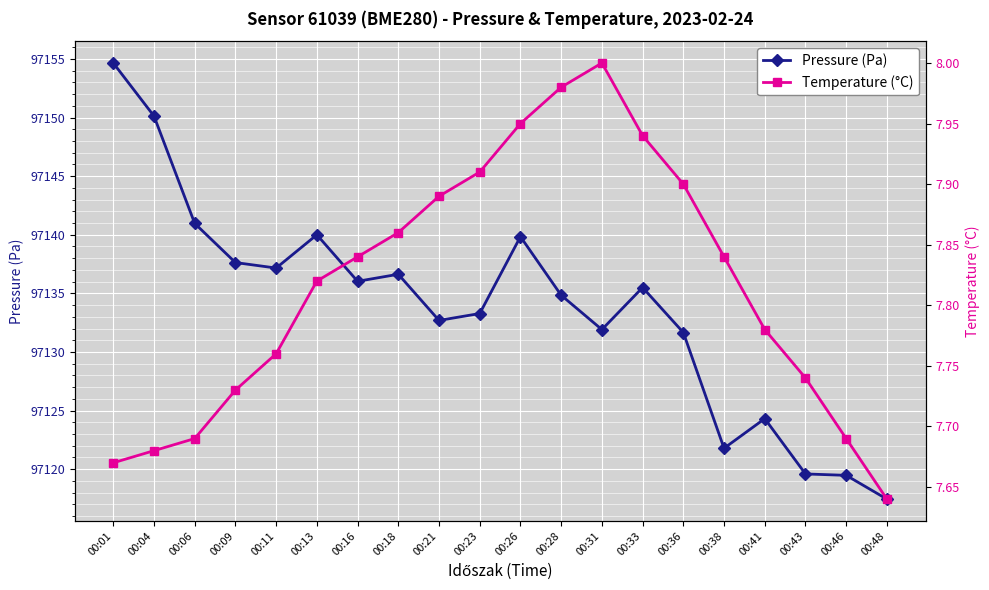

Reading left to right, extract all data points from this chart.

pressure: 97154.7	97150.1	97141.0	97137.6	97137.2	97140.0	97136.0	97136.6	97132.7	97133.3	97139.8	97134.8	97131.9	97135.5	97131.7	97121.8	97124.3	97119.6	97119.5	97117.4
temperature: 7.7	7.7	7.7	7.7	7.8	7.8	7.8	7.9	7.9	7.9	8.0	8.0	8.0	7.9	7.9	7.8	7.8	7.7	7.7	7.6